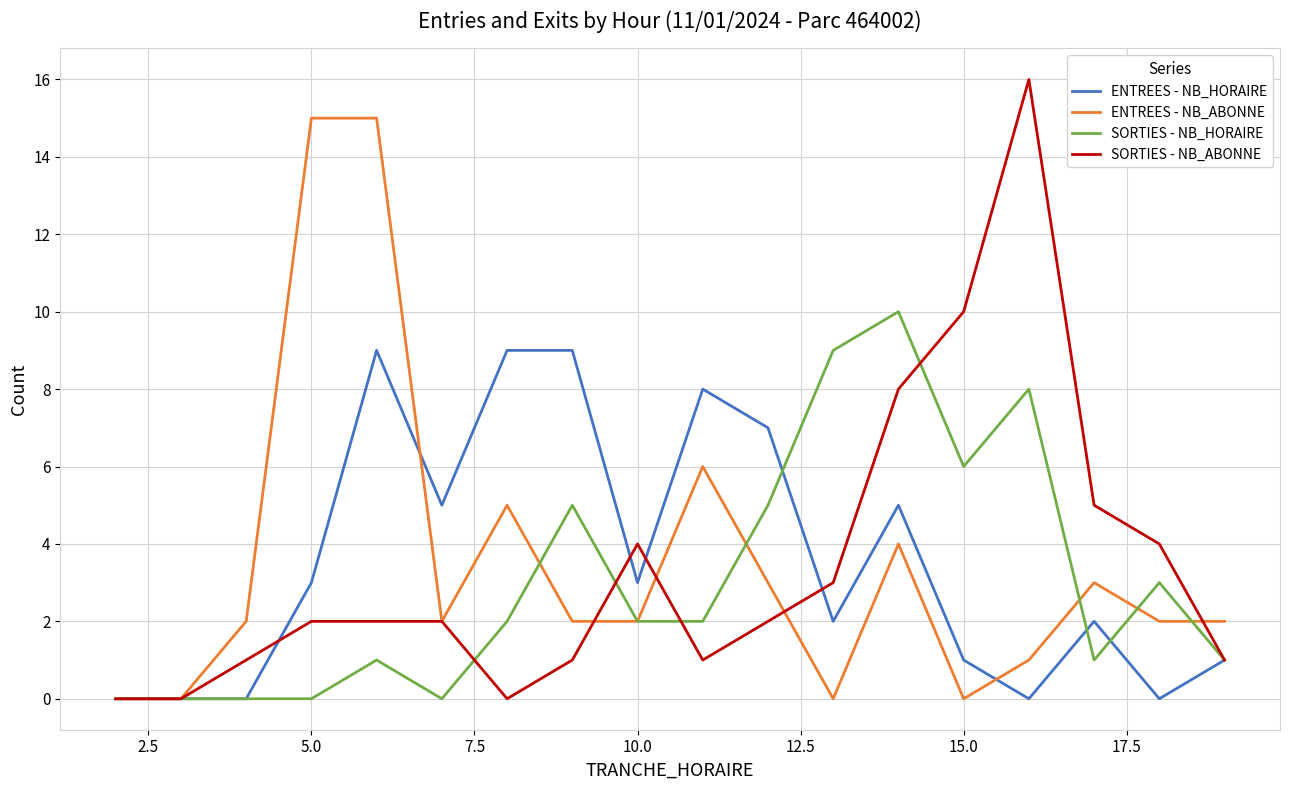

Rank the series by their maximum value, from highest to lowest.

SORTIES - NB_ABONNE, ENTREES - NB_ABONNE, SORTIES - NB_HORAIRE, ENTREES - NB_HORAIRE